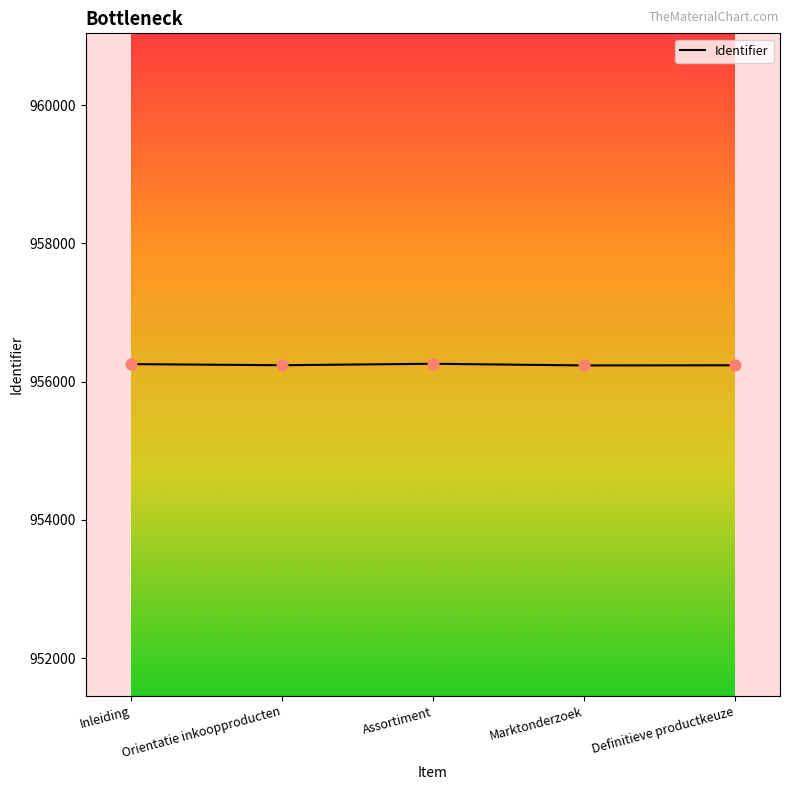

What is the change in value from Orientatie inkoopproducten to Assortiment?

+21